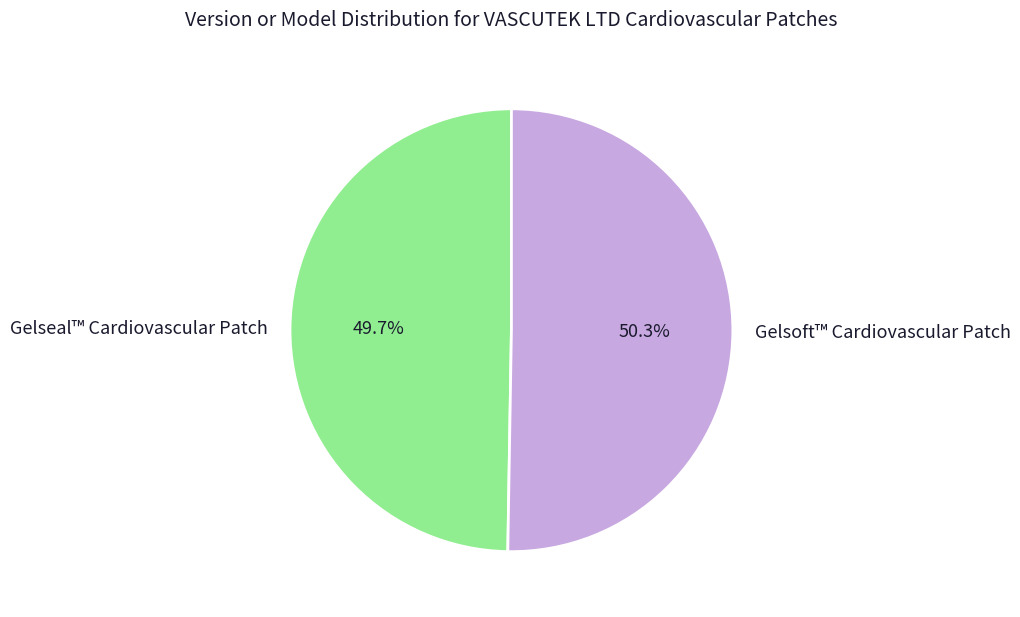

To the nearest percent, what is the difference between the Gelseal™ Cardiovascular Patch and Gelsoft™ Cardiovascular Patch slice percentages?

1%